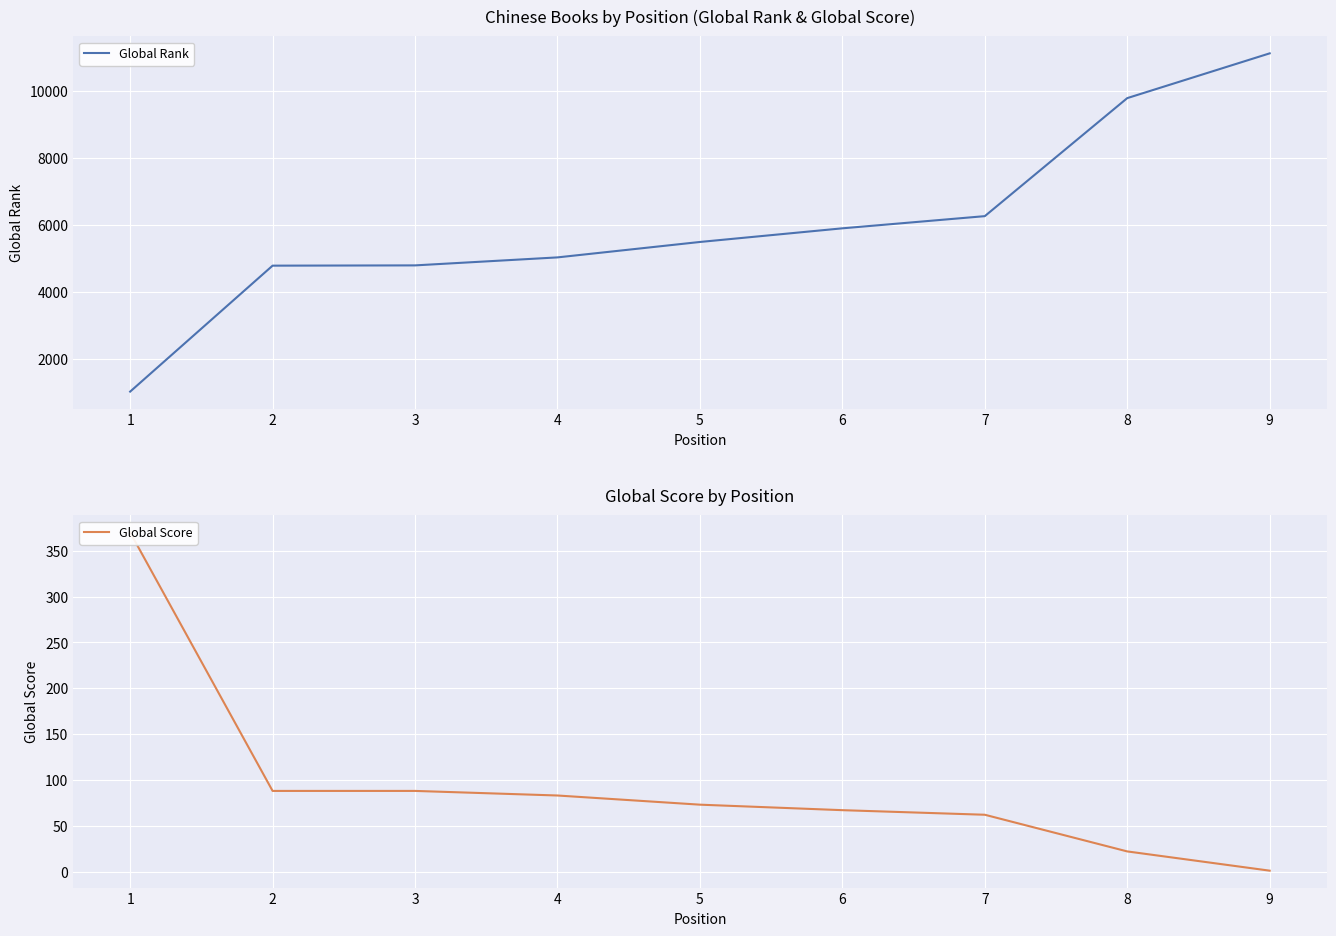

Which series has the largest total across all categories?

Global Rank